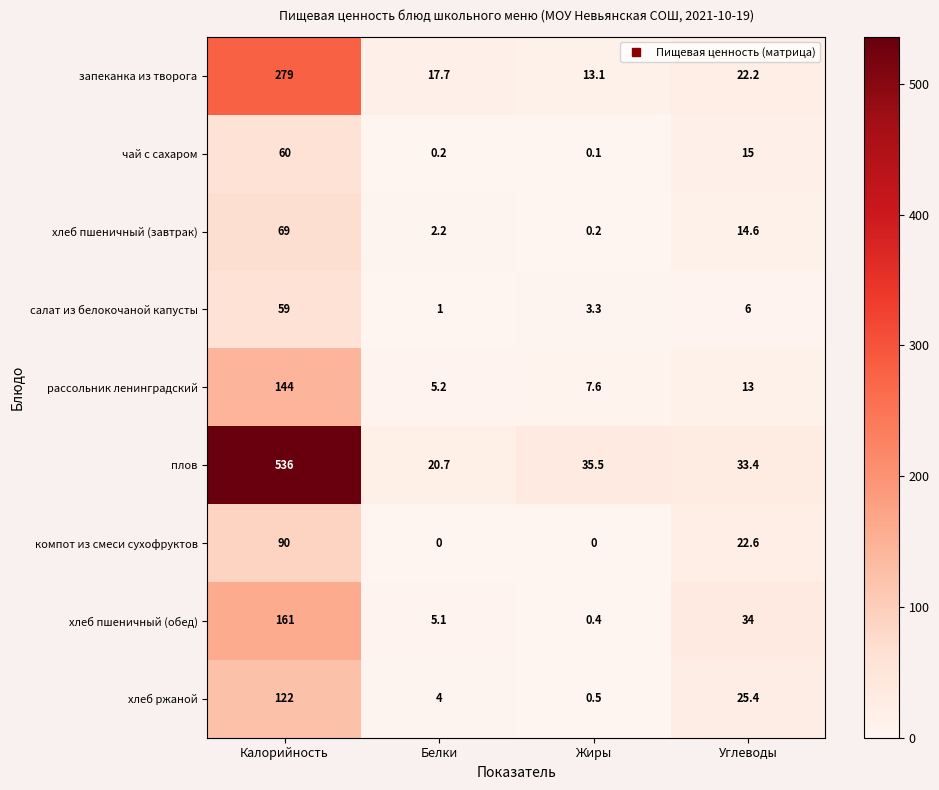

At which category is the sum across all series the highest?

Калорийность